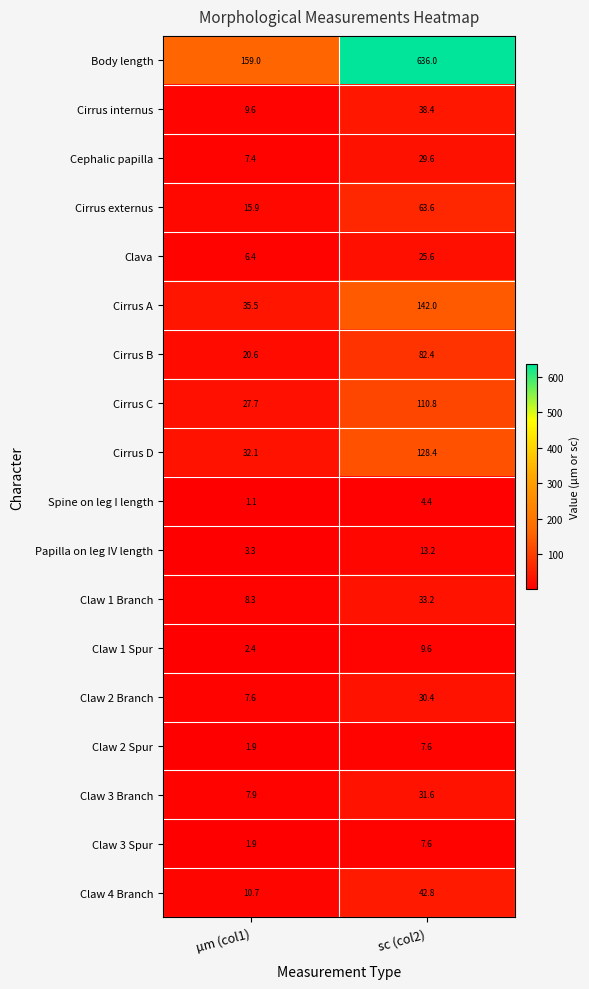

Where does the Claw 4 Branch series first go above 42?

sc (col2)